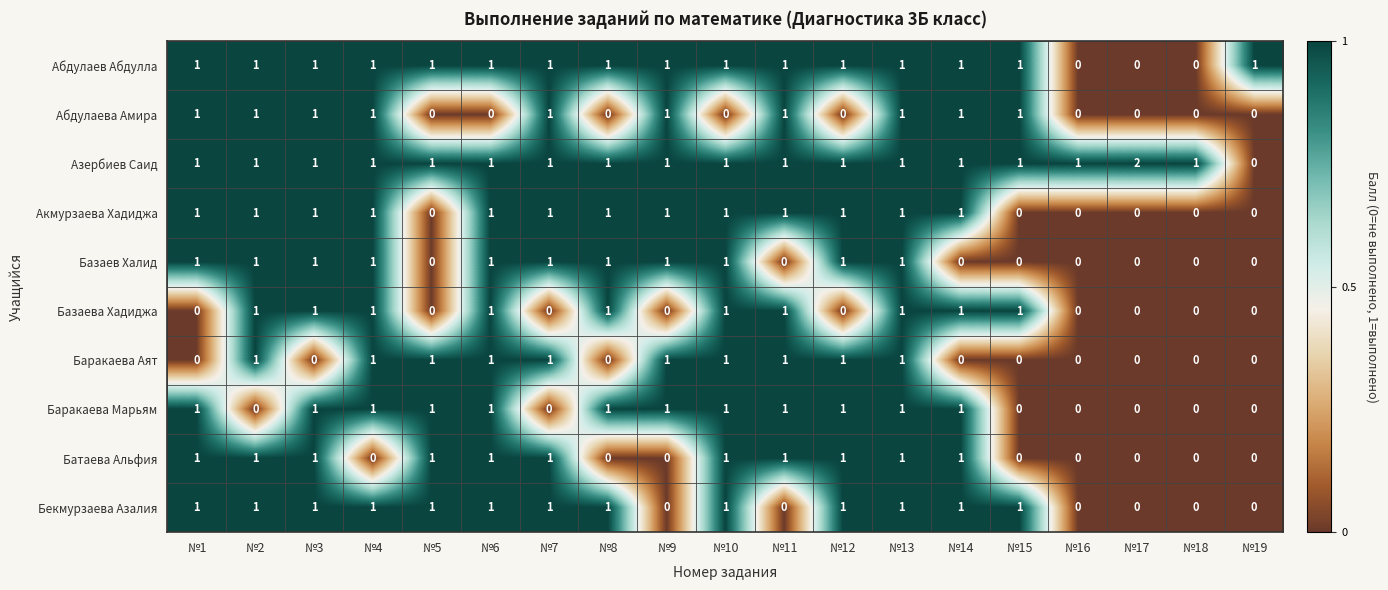

How many Баракаева Марьям values are between 0 and 1?

19